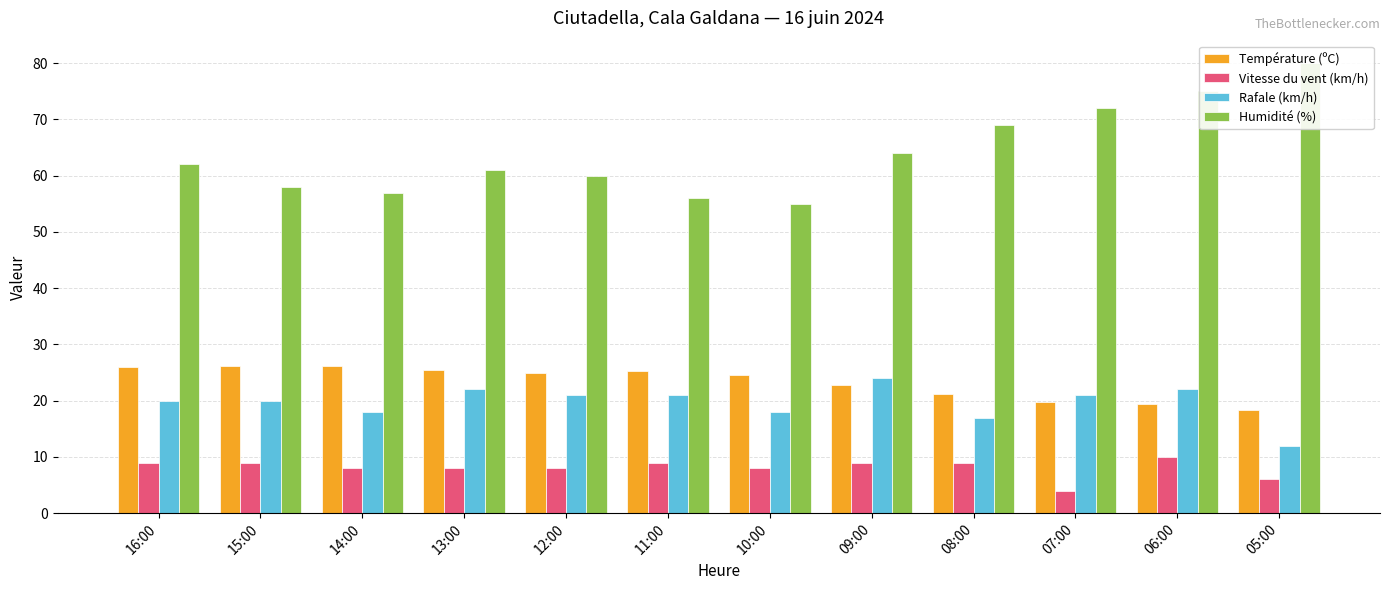

Reading left to right, what are all the values shown in this chart?

Température (ºC): 16:00=25.9	15:00=26.2	14:00=26.2	13:00=25.5	12:00=25.0	11:00=25.3	10:00=24.6	09:00=22.7	08:00=21.1	07:00=19.7	06:00=19.4	05:00=18.4
Vitesse du vent (km/h): 16:00=9.0	15:00=9.0	14:00=8.0	13:00=8.0	12:00=8.0	11:00=9.0	10:00=8.0	09:00=9.0	08:00=9.0	07:00=4.0	06:00=10.0	05:00=6.0
Rafale (km/h): 16:00=20.0	15:00=20.0	14:00=18.0	13:00=22.0	12:00=21.0	11:00=21.0	10:00=18.0	09:00=24.0	08:00=17.0	07:00=21.0	06:00=22.0	05:00=12.0
Humidité (%): 16:00=62.0	15:00=58.0	14:00=57.0	13:00=61.0	12:00=60.0	11:00=56.0	10:00=55.0	09:00=64.0	08:00=69.0	07:00=72.0	06:00=75.0	05:00=80.0